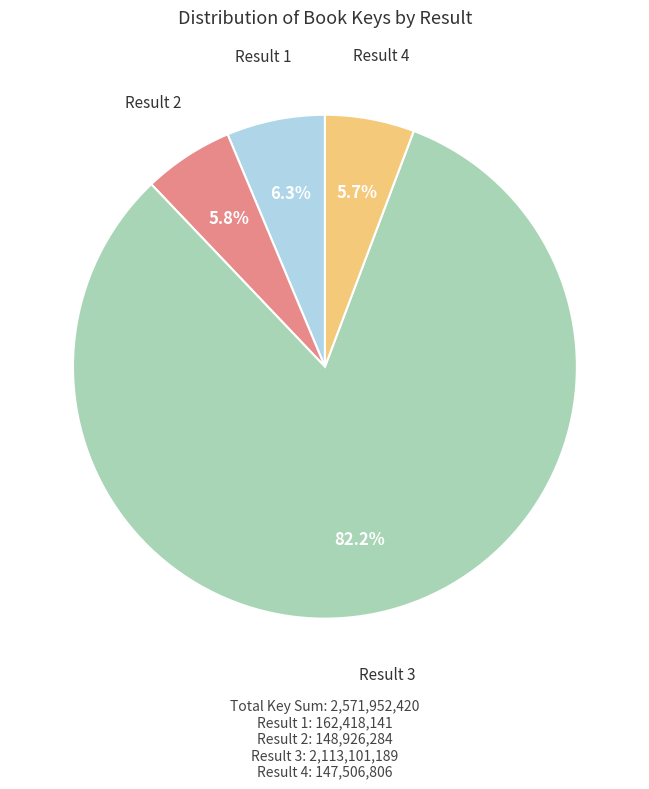

Is there any slice that represents more than half of the pie?

Yes